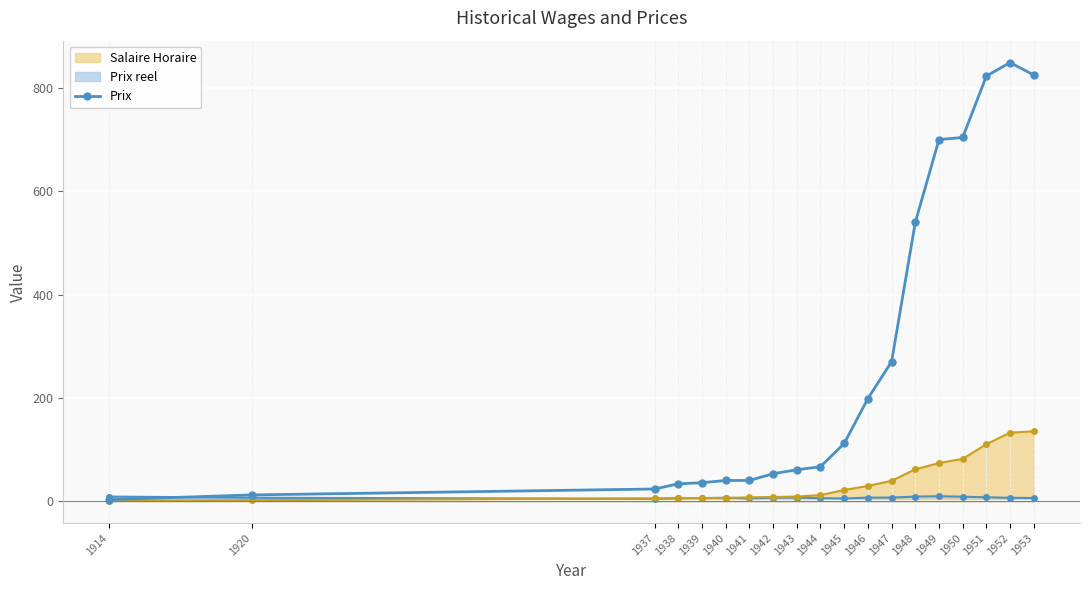

What is the change in value from 1920 to 1942?

+41.1